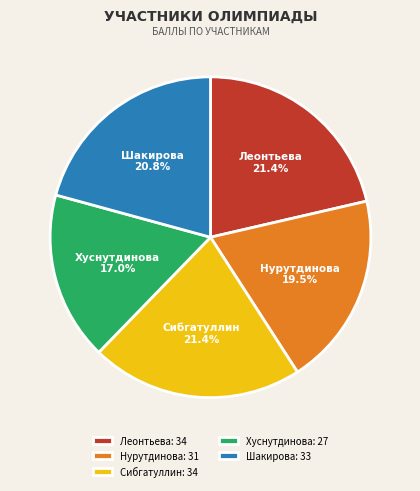

Is it true that Шакирова is 21% of the pie?

True